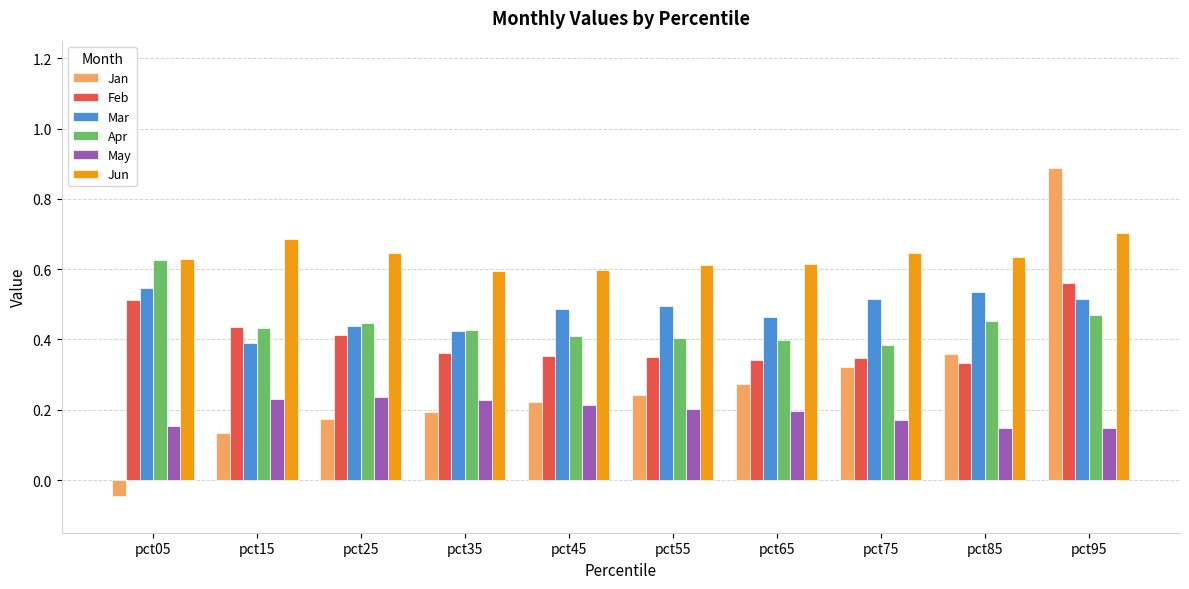

List the series in order of their peak value, highest first.

Jan, Jun, Apr, Feb, Mar, May